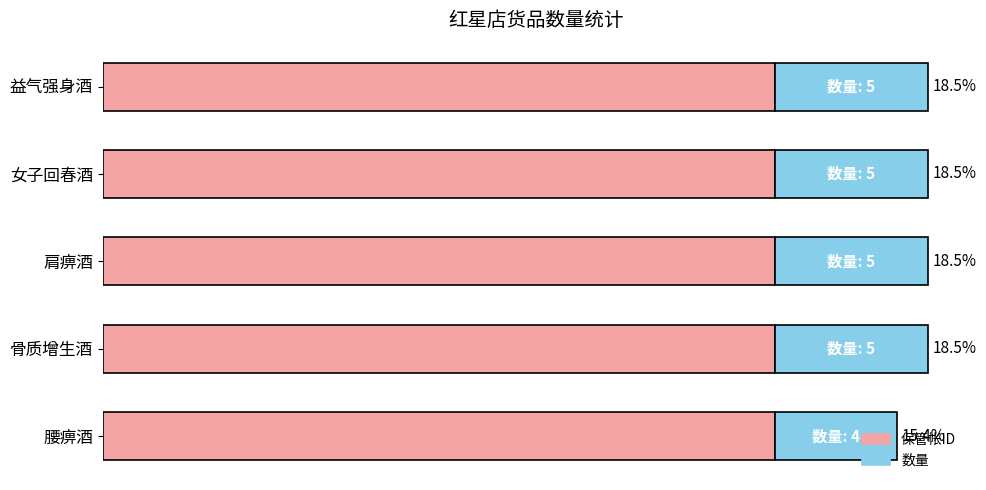

What is the value of the 数量 bar at the 5th from the left?

4.0